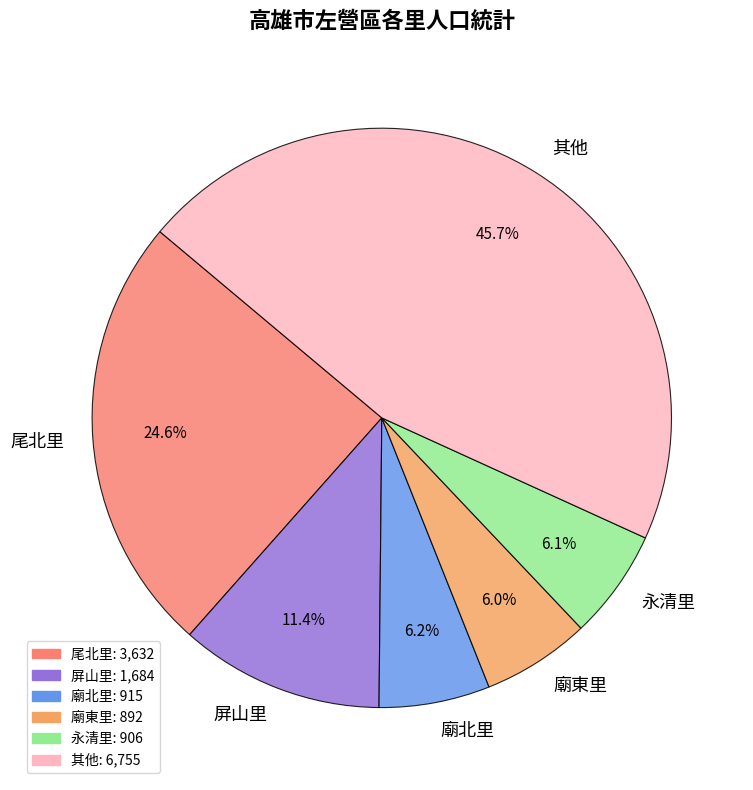

Combined, do 廟北里 and 尾北里 account for over 50%?

No